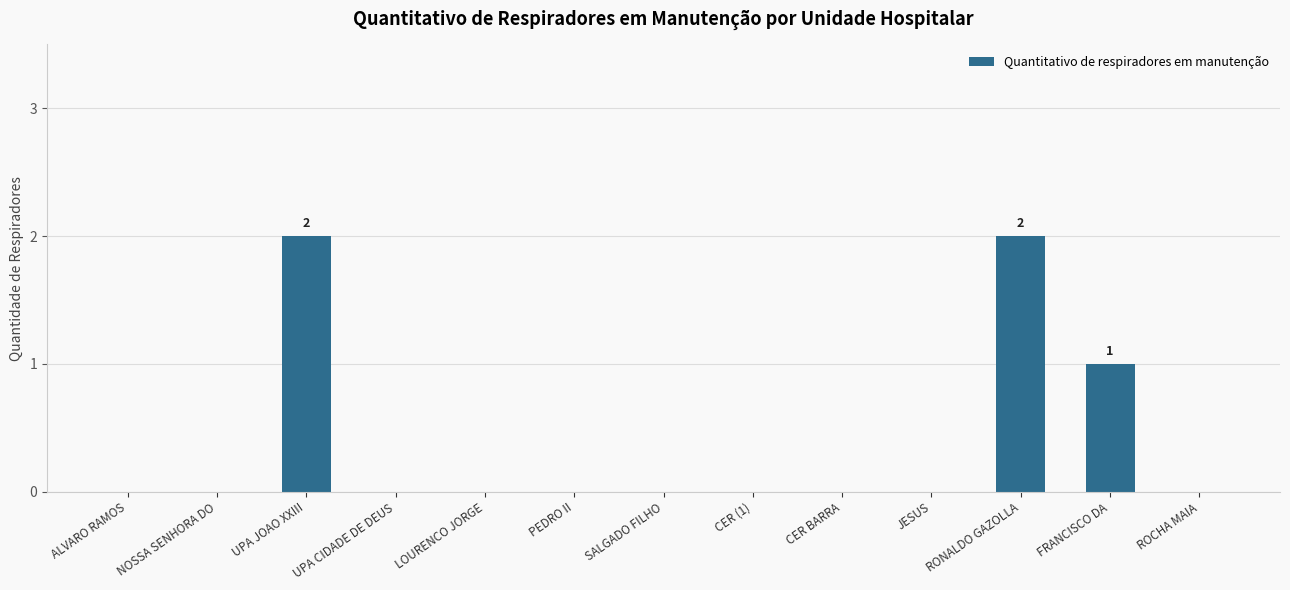

What is the change in value from LOURENCO JORGE to RONALDO GAZOLLA?

+2